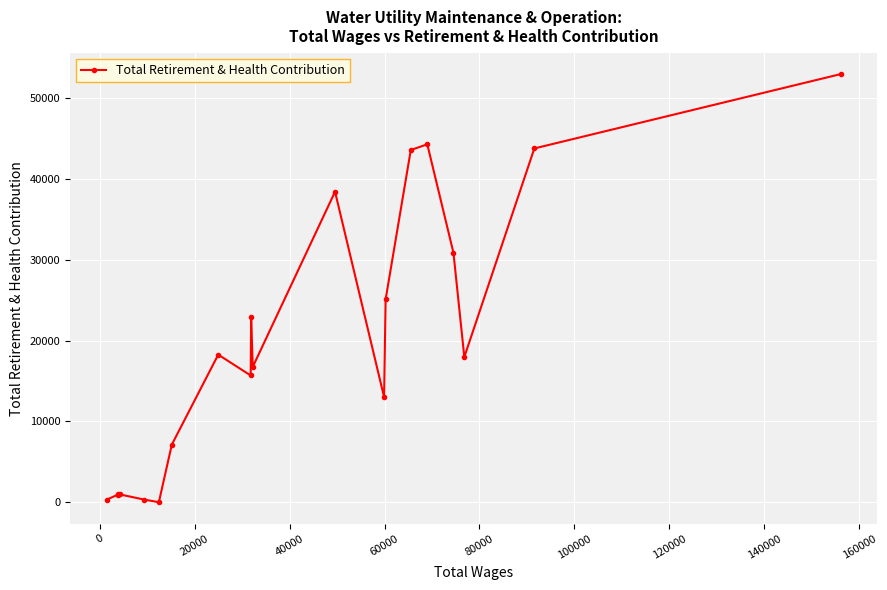

True or false: the data has more than 1 interior local peaks.

True